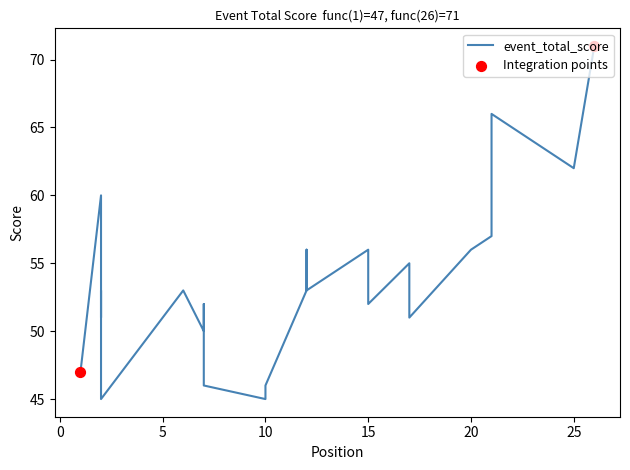

What is the ratio of the value at 15 to the value at 12?

1.0